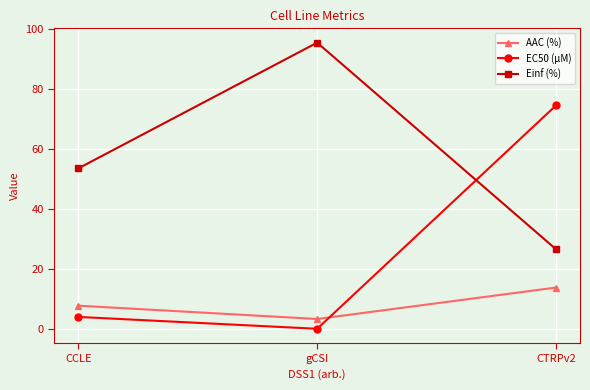

What is the maximum value for Einf (%)?

95.4